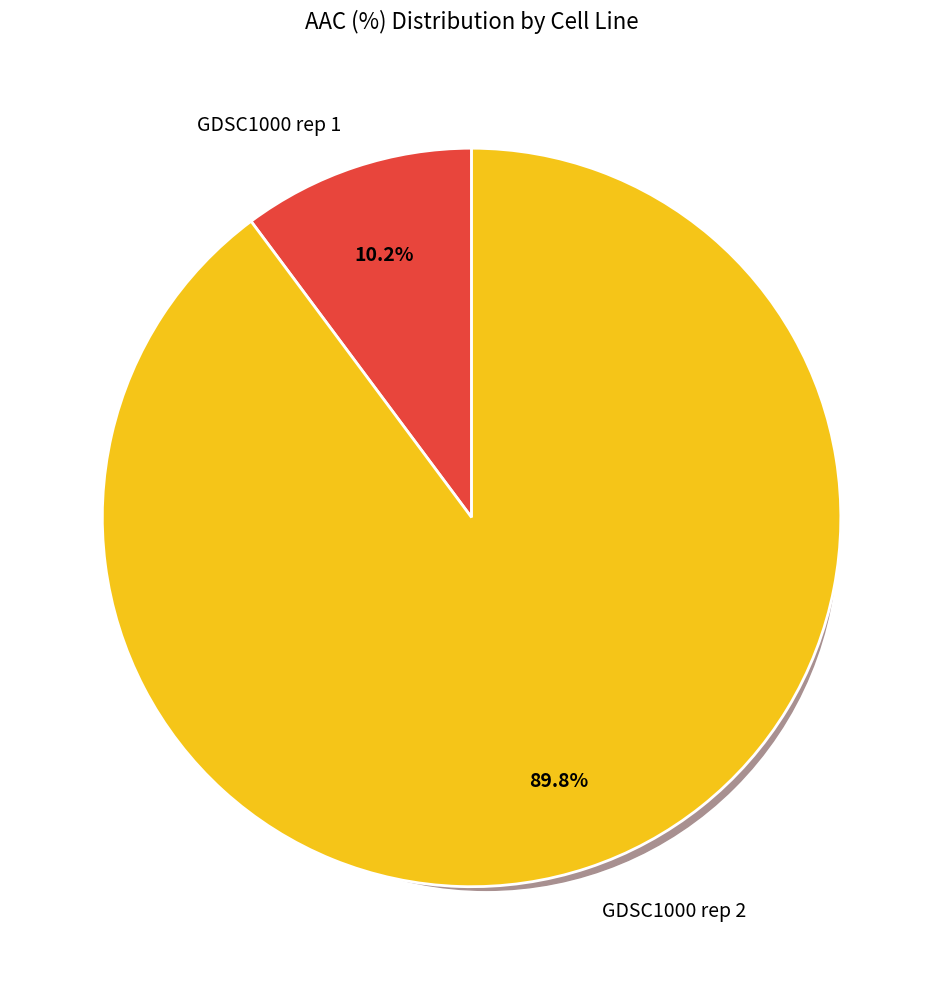

Rank the categories by value from lowest to highest.

GDSC1000 rep 1, GDSC1000 rep 2